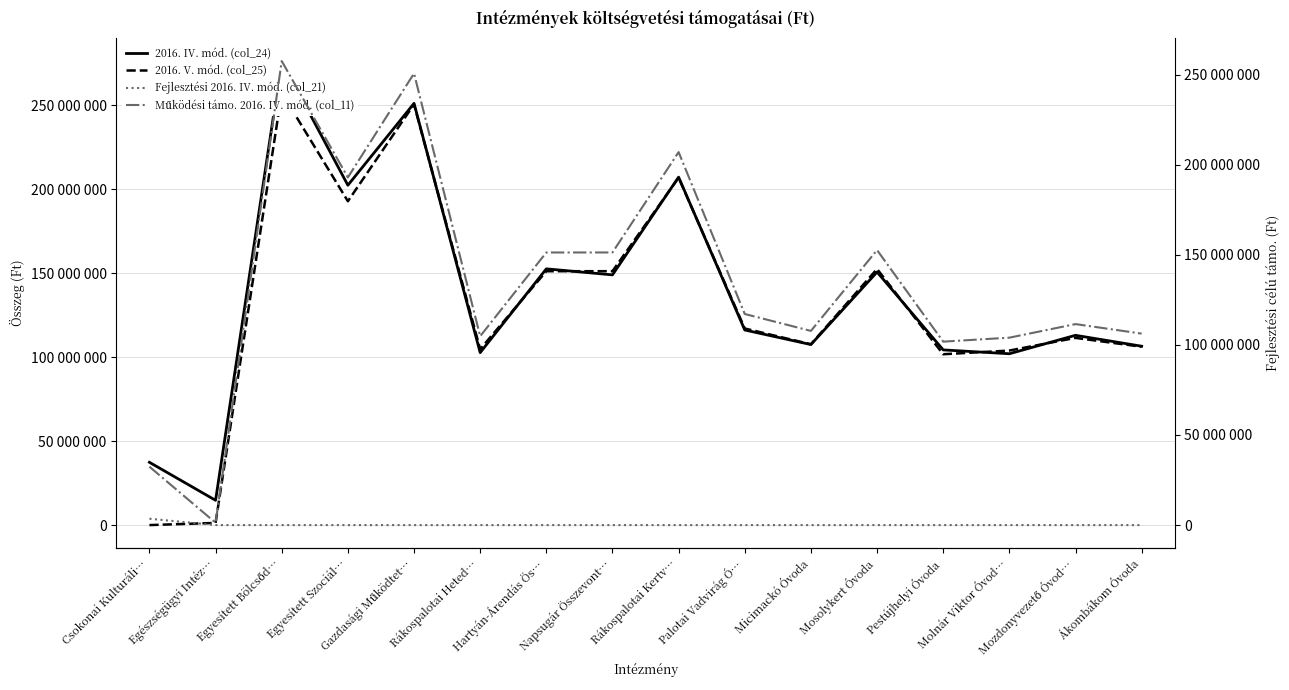

How many interior local peaks does the 2016. V. mód. (col_25) series have?

5